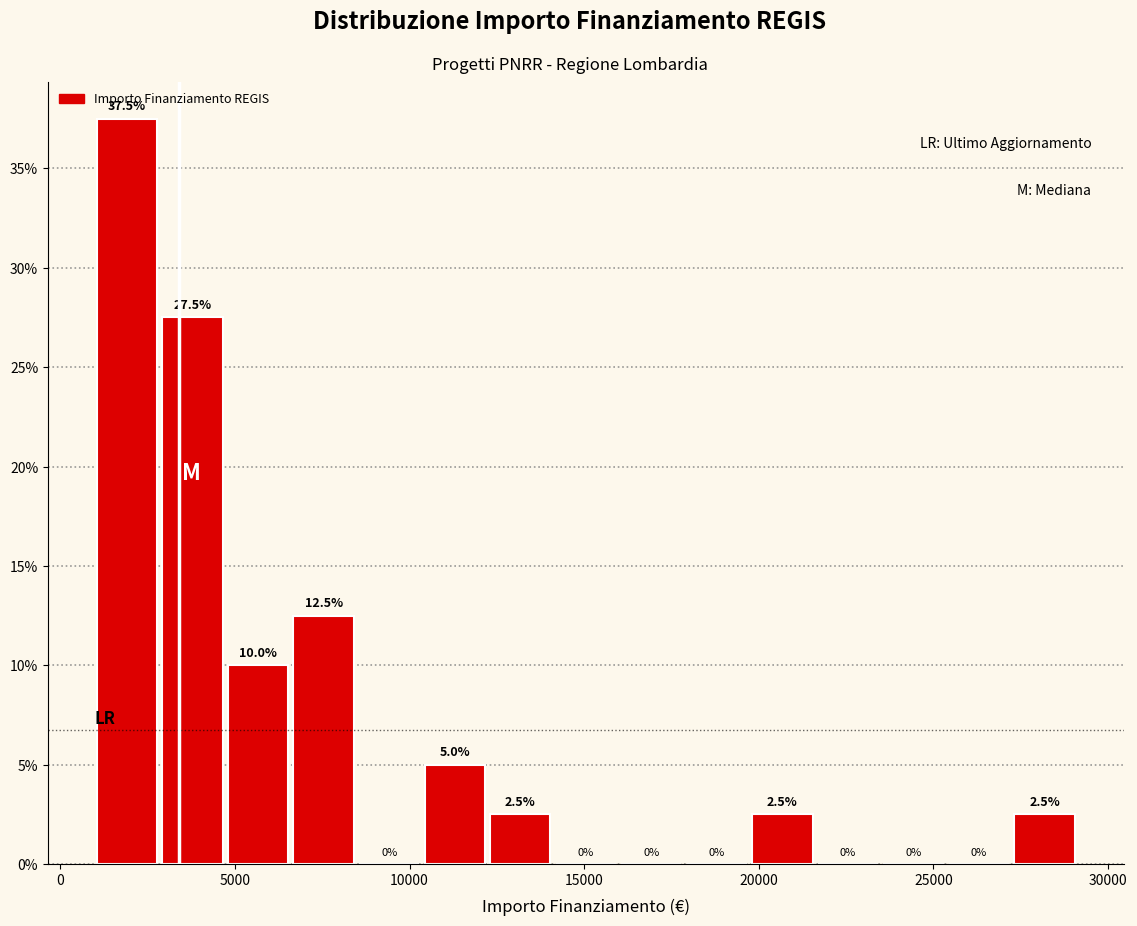

Read against the x-axis, roughly where is the centre of the tallest bar?

2000